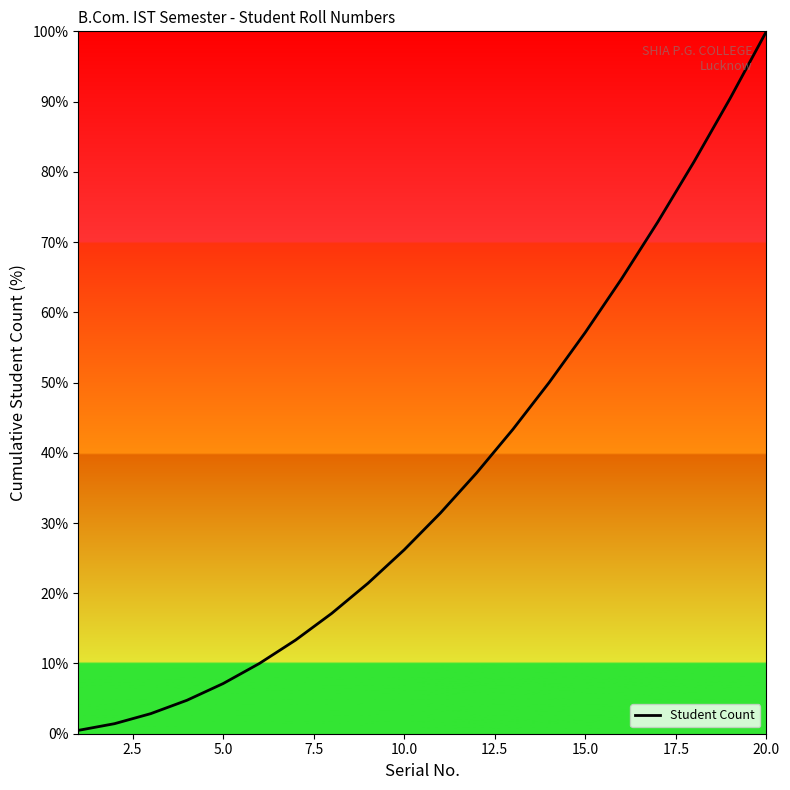

What is the maximum value shown in the chart?

100.0